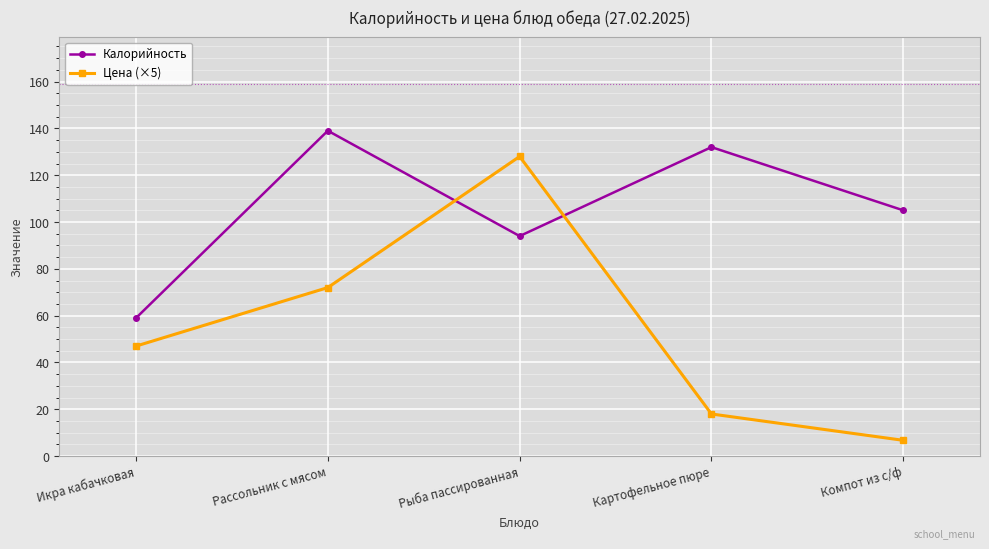

What is the value of the Цена (×5) point at the 1st from the left?

47.0